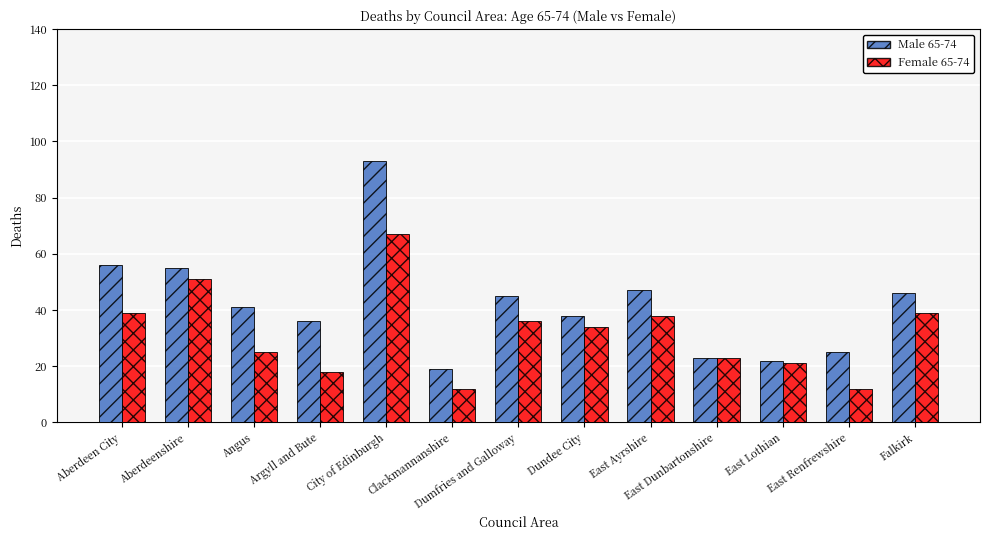

List the series in order of their overall mean, highest first.

Male 65-74, Female 65-74